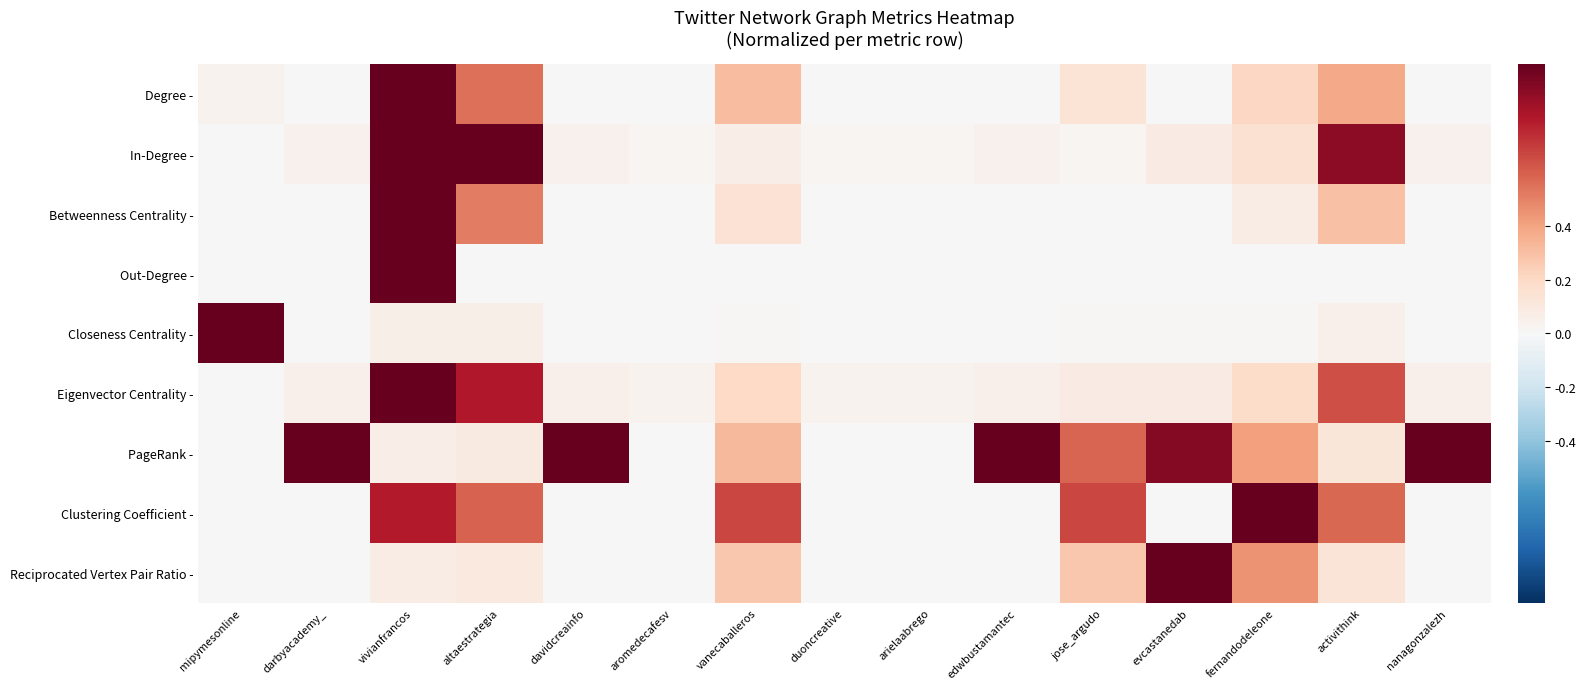

Reading left to right, what are all the values shown in this chart?

Degree -: mipymesonline=0.0	darbyacademy_=0.0	vivianfrancos=1.0	altaestrategia=0.6	davidcreainfo=0.0	aromedecafesv=0.0	vanecaballeros=0.3	duoncreative=0.0	arielaabrego=0.0	edwbustamantec=0.0	jose_argudo=0.1	evcastanedab=0.0	fernandodeleone=0.2	activithink=0.4	nanagonzalezh=0.0
In-Degree -: mipymesonline=0.0	darbyacademy_=0.0	vivianfrancos=1.0	altaestrategia=1.0	davidcreainfo=0.0	aromedecafesv=0.0	vanecaballeros=0.1	duoncreative=0.0	arielaabrego=0.0	edwbustamantec=0.0	jose_argudo=0.0	evcastanedab=0.1	fernandodeleone=0.1	activithink=0.9	nanagonzalezh=0.0
Betweenness Centrality -: mipymesonline=0.0	darbyacademy_=0.0	vivianfrancos=1.0	altaestrategia=0.5	davidcreainfo=0.0	aromedecafesv=0.0	vanecaballeros=0.1	duoncreative=0.0	arielaabrego=0.0	edwbustamantec=0.0	jose_argudo=0.0	evcastanedab=0.0	fernandodeleone=0.1	activithink=0.3	nanagonzalezh=0.0
Out-Degree -: mipymesonline=0.0	darbyacademy_=0.0	vivianfrancos=1.0	altaestrategia=0.0	davidcreainfo=0.0	aromedecafesv=0.0	vanecaballeros=0.0	duoncreative=0.0	arielaabrego=0.0	edwbustamantec=0.0	jose_argudo=0.0	evcastanedab=0.0	fernandodeleone=0.0	activithink=0.0	nanagonzalezh=0.0
Closeness Centrality -: mipymesonline=1.0	darbyacademy_=0.0	vivianfrancos=0.1	altaestrategia=0.1	davidcreainfo=0.0	aromedecafesv=0.0	vanecaballeros=0.0	duoncreative=0.0	arielaabrego=0.0	edwbustamantec=0.0	jose_argudo=0.0	evcastanedab=0.0	fernandodeleone=0.0	activithink=0.1	nanagonzalezh=0.0
Eigenvector Centrality -: mipymesonline=0.0	darbyacademy_=0.0	vivianfrancos=1.0	altaestrategia=0.8	davidcreainfo=0.0	aromedecafesv=0.0	vanecaballeros=0.2	duoncreative=0.0	arielaabrego=0.0	edwbustamantec=0.1	jose_argudo=0.1	evcastanedab=0.1	fernandodeleone=0.2	activithink=0.6	nanagonzalezh=0.0
PageRank -: mipymesonline=0.0	darbyacademy_=1.0	vivianfrancos=0.1	altaestrategia=0.1	davidcreainfo=1.0	aromedecafesv=0.0	vanecaballeros=0.3	duoncreative=0.0	arielaabrego=0.0	edwbustamantec=1.0	jose_argudo=0.6	evcastanedab=0.9	fernandodeleone=0.4	activithink=0.1	nanagonzalezh=1.0
Clustering Coefficient -: mipymesonline=0.0	darbyacademy_=0.0	vivianfrancos=0.8	altaestrategia=0.6	davidcreainfo=0.0	aromedecafesv=0.0	vanecaballeros=0.7	duoncreative=0.0	arielaabrego=0.0	edwbustamantec=0.0	jose_argudo=0.7	evcastanedab=0.0	fernandodeleone=1.0	activithink=0.6	nanagonzalezh=0.0
Reciprocated Vertex Pair Ratio -: mipymesonline=0.0	darbyacademy_=0.0	vivianfrancos=0.1	altaestrategia=0.1	davidcreainfo=0.0	aromedecafesv=0.0	vanecaballeros=0.3	duoncreative=0.0	arielaabrego=0.0	edwbustamantec=0.0	jose_argudo=0.3	evcastanedab=1.0	fernandodeleone=0.4	activithink=0.1	nanagonzalezh=0.0